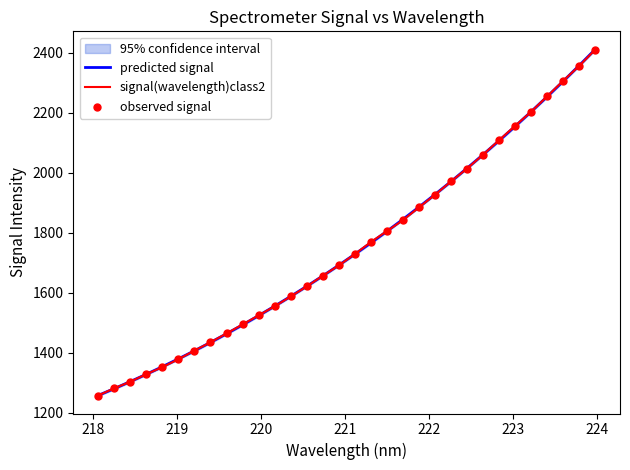

What is the maximum value for signal(wavelength)class2?

2410.2